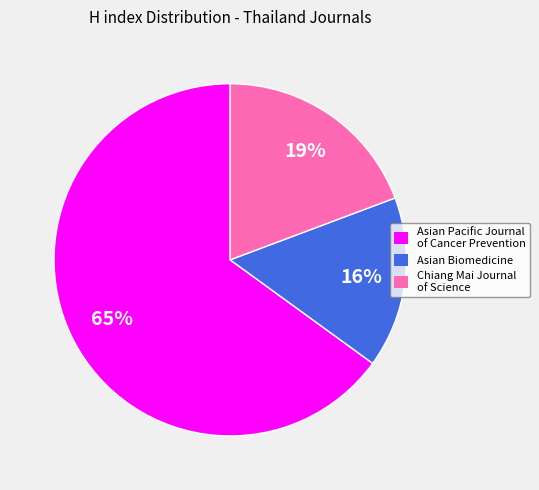

Is there a majority slice in this chart?

Yes